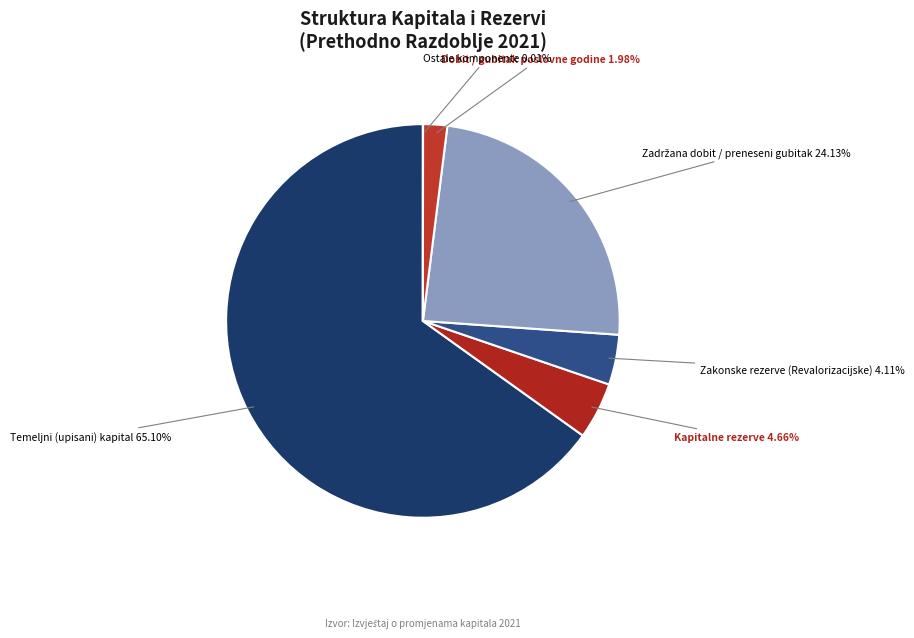

What percentage is the Kapitalne rezerve slice, to the nearest percent?

5%